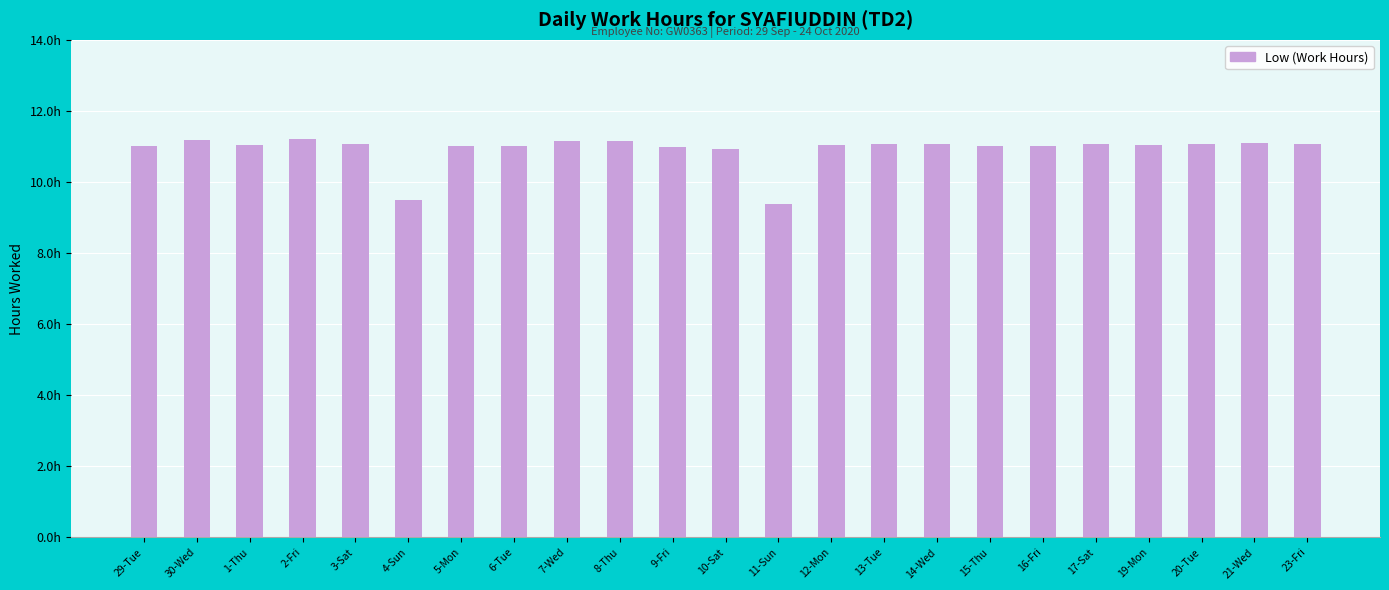

Between 30-Wed and 4-Sun, which is larger?

30-Wed